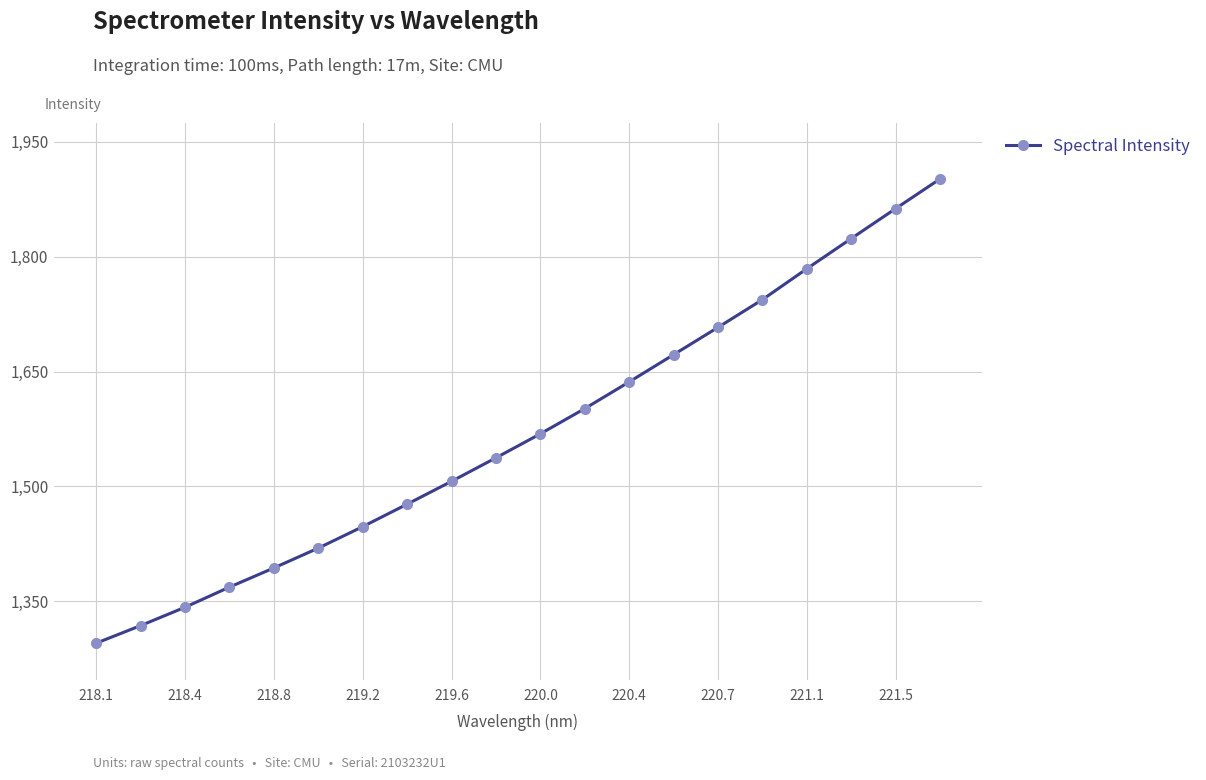

What is the minimum value shown in the chart?

1295.0